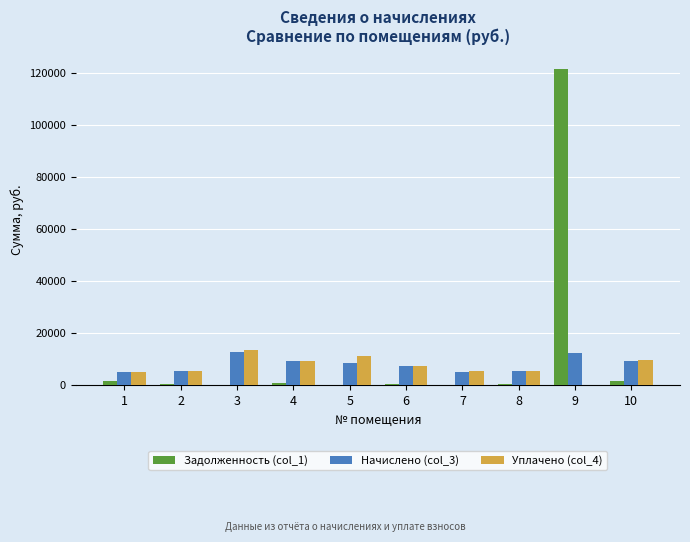

The value of Начислено (col_3) at 1 is 5144.5. True or false?

True